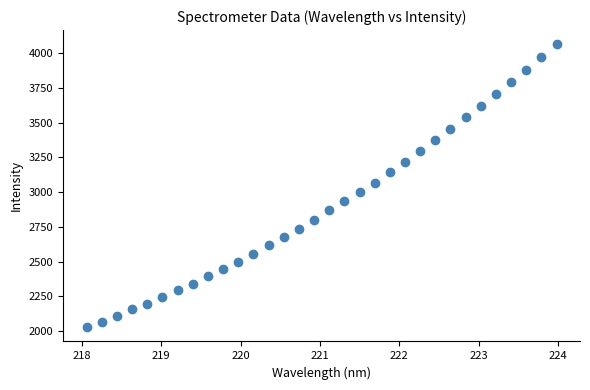

What is the range of X values (max minus min)?

5.9